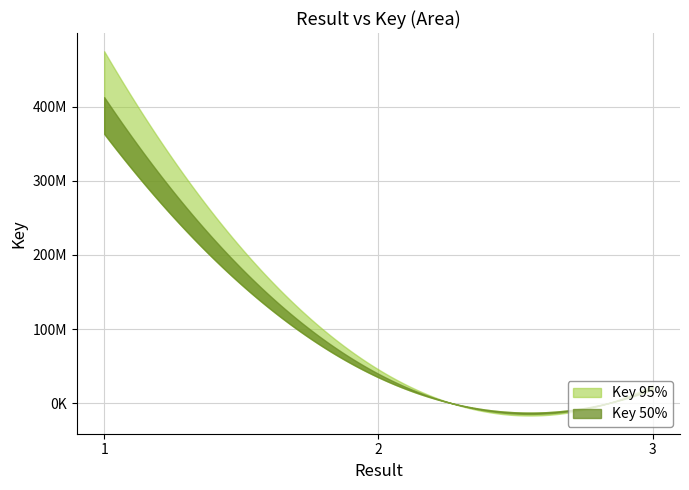

At 2, list the series in order from smallest to largest.

Key_50pct, Key_95pct